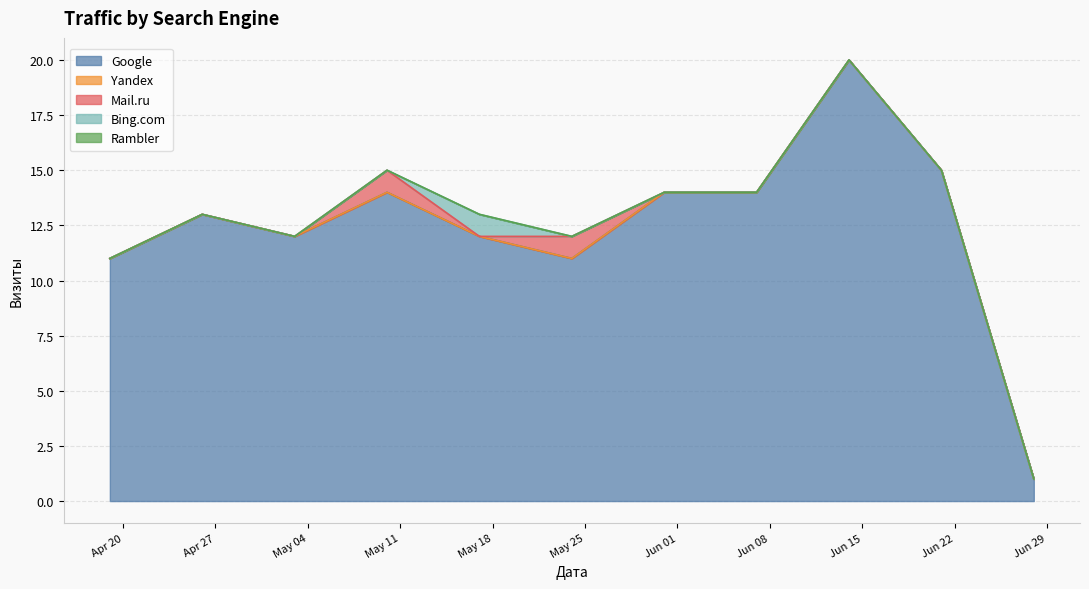

At which label does Bing.com reach its minimum?

2021-04-19